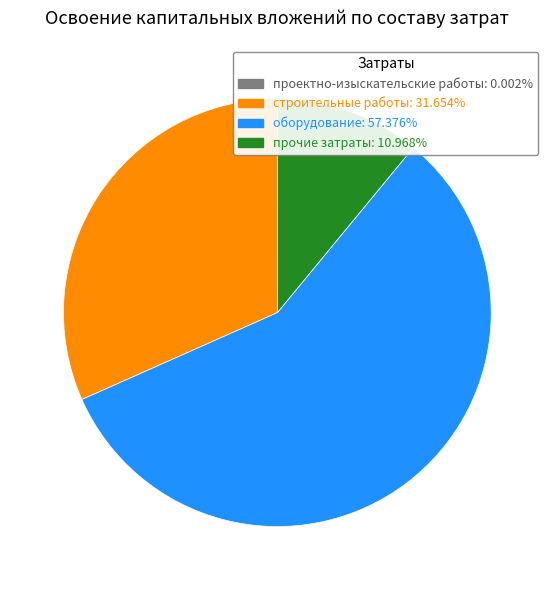

Approximately how many times larger is the value at прочие затраты compared to оборудование?

0.2